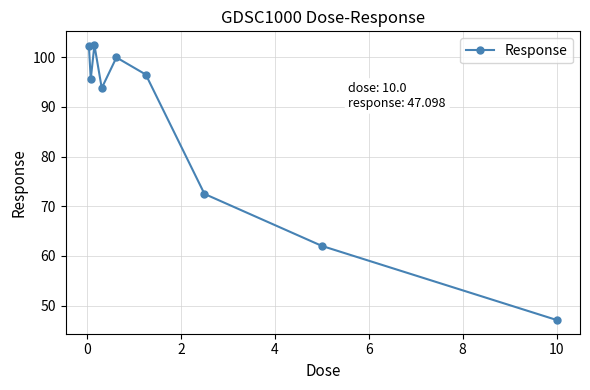

How many interior local valleys (lower than both neighbors) does the data have?

2